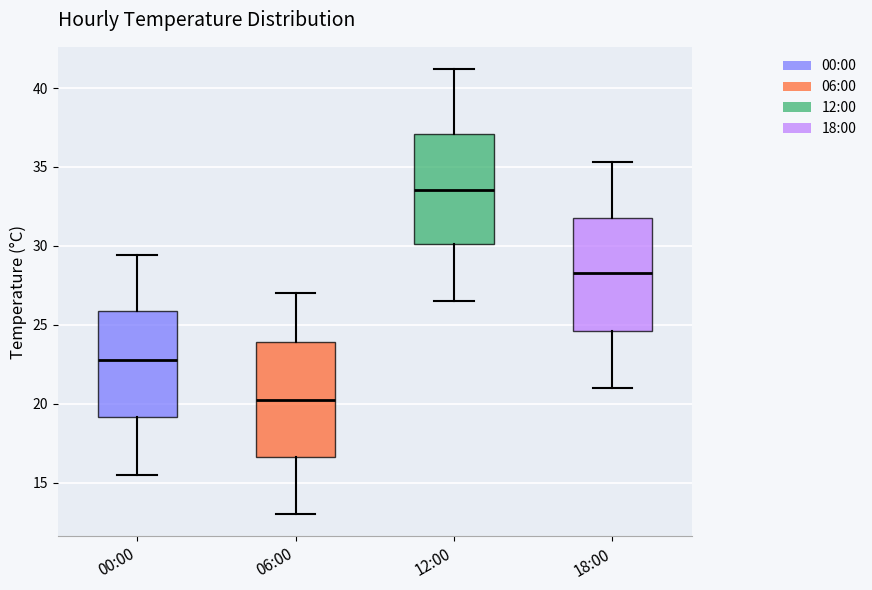

Reading left to right, transcribe this box plot: for each box, give where its median line is, the range the box spans, and where its two whiskers end, as read against the y-axis. The values are not printed on the chart, so give them approximately, as read against the axis.

00:00: median 23.0, box 19.0 to 26.0, whiskers 15.5 to 29.5
06:00: median 20.5, box 16.5 to 24.0, whiskers 13.0 to 27.0
12:00: median 33.5, box 30.0 to 37.0, whiskers 26.5 to 41.0
18:00: median 28.5, box 24.5 to 32.0, whiskers 21.0 to 35.5